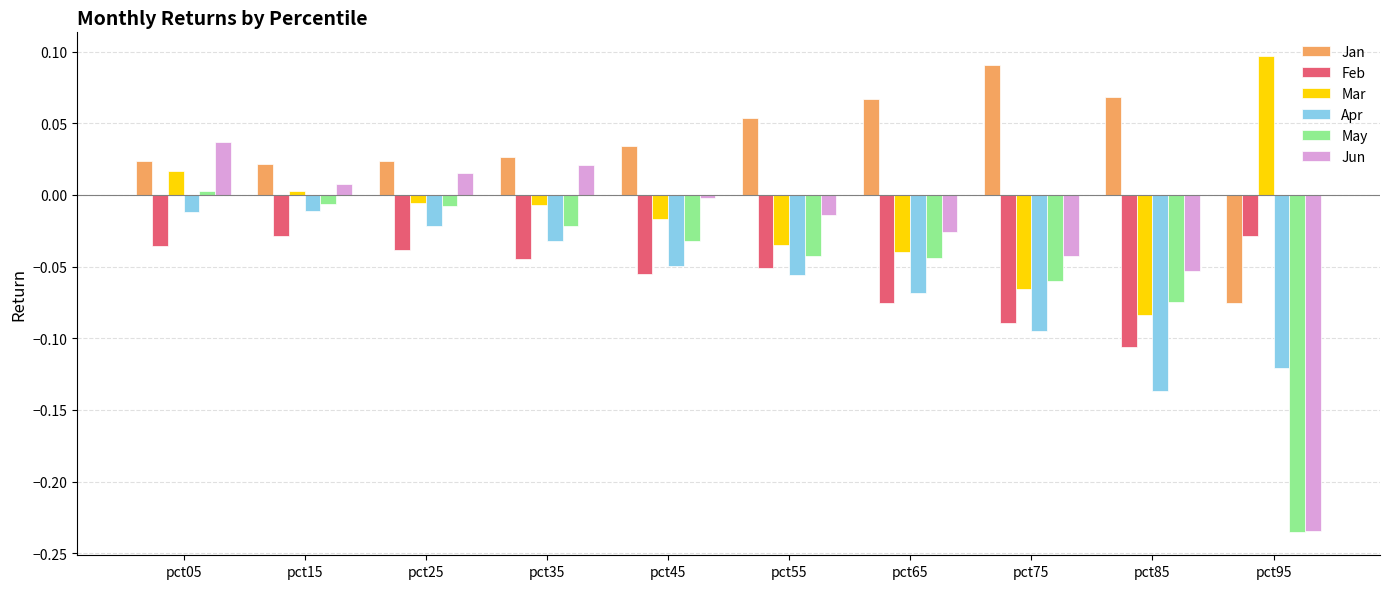

Which series has the largest total across all categories?

Jan